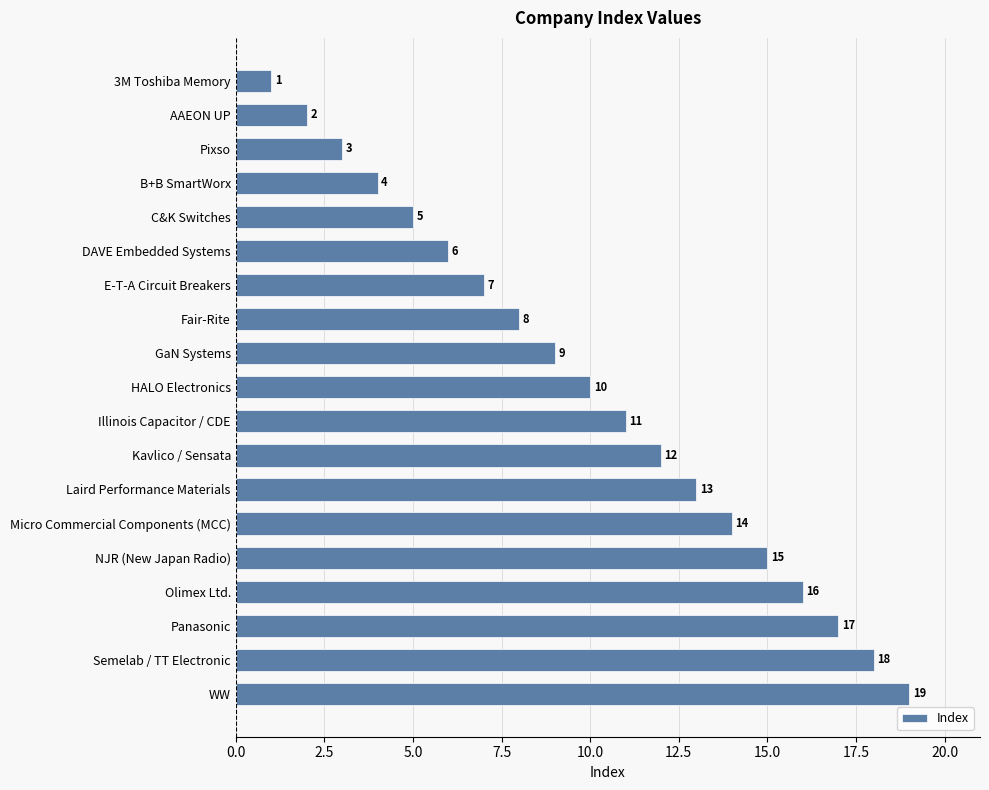

What is the sum of the values at Olimex Ltd. and C&K Switches?

21